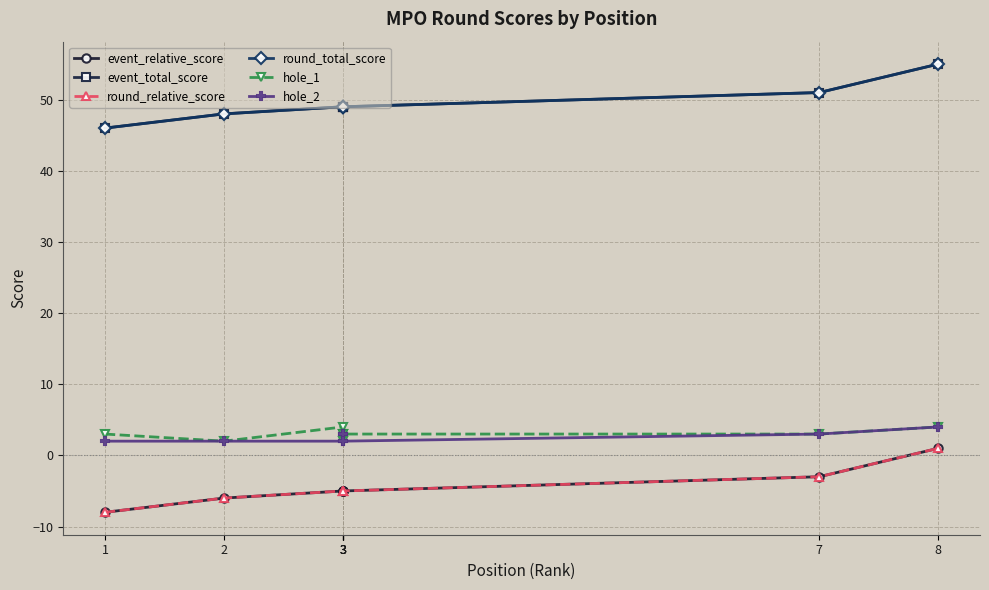

Reading left to right, extract all data points from this chart.

event_relative_score: -8	-6	-5	-5	-5	-5	-3	1
event_total_score: 46	48	49	49	49	49	51	55
round_relative_score: -8	-6	-5	-5	-5	-5	-3	1
round_total_score: 46	48	49	49	49	49	51	55
hole_1: 3	2	4	3	2	3	3	4
hole_2: 2	2	2	3	3	2	3	4